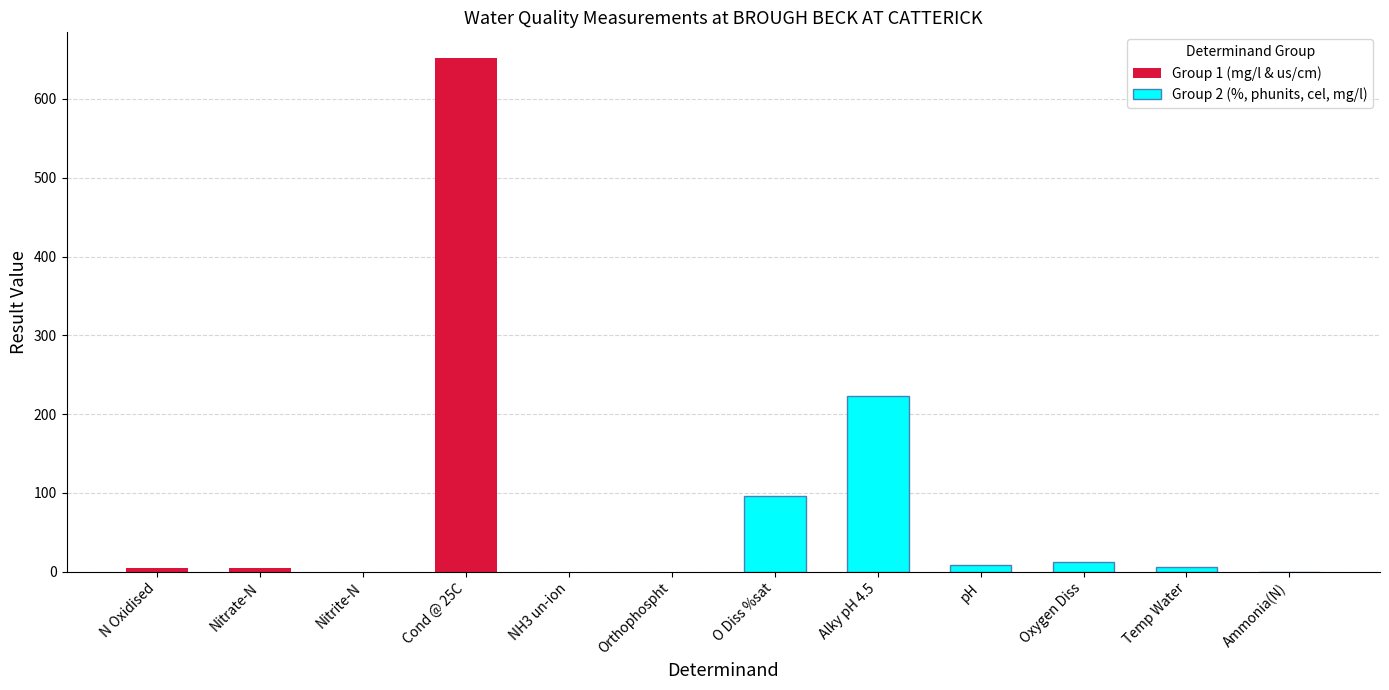

What is the difference between the maximum and minimum values in the Group 1 (mg/l & us/cm) series?

652.0